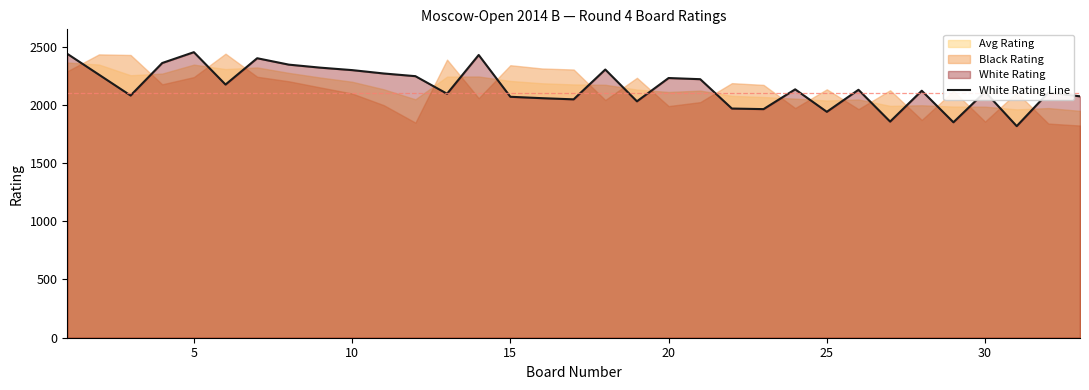

What is the highest value of the White Rating Line series?

2452